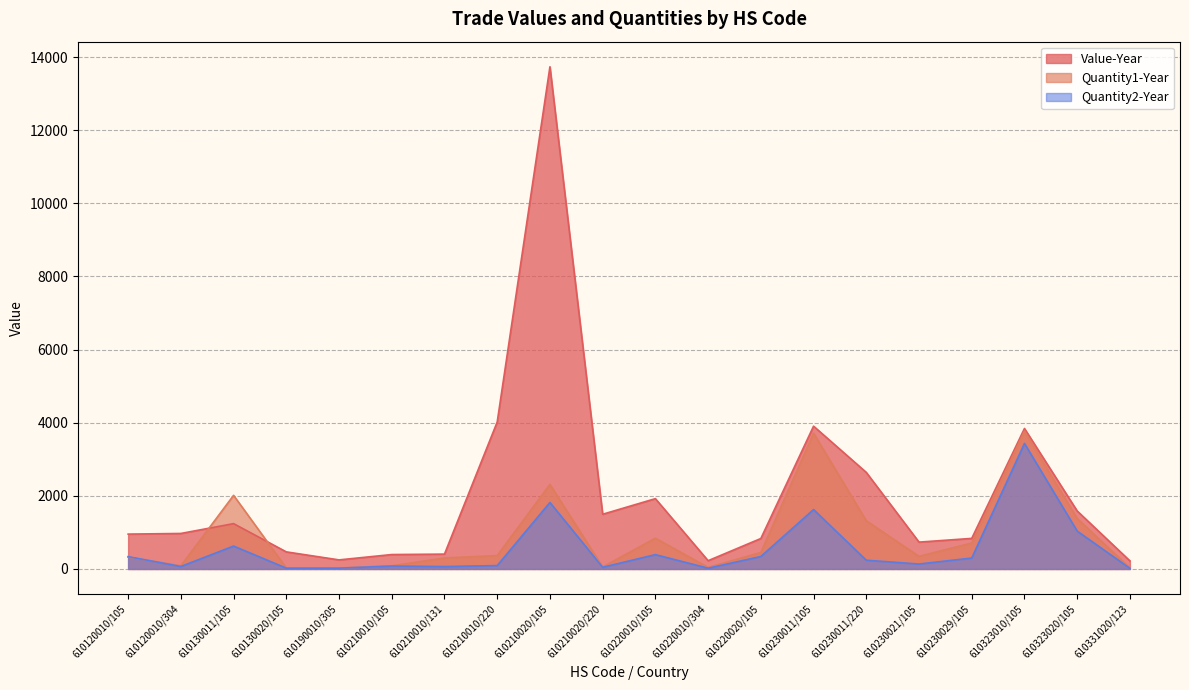

Read the Value-Year value at 610120010/105, to the nearest 50.

950